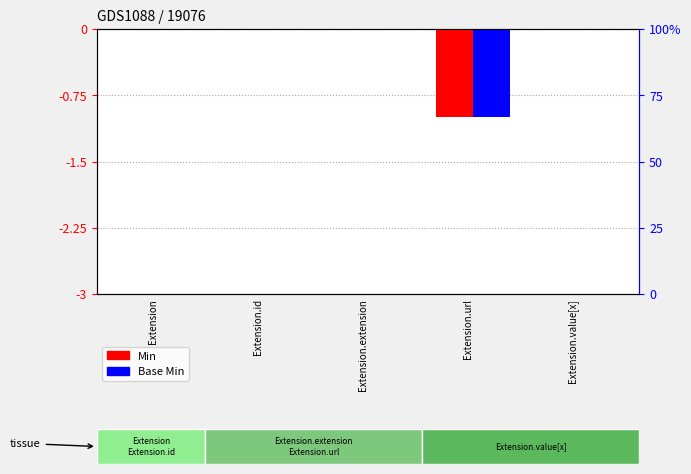

What is the difference between the maximum and minimum values in the Base Min series?

1